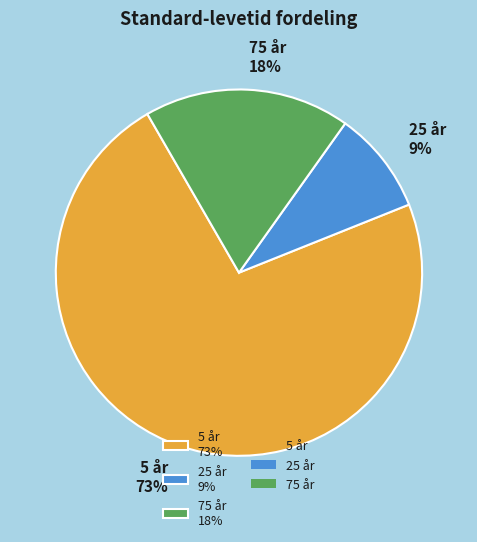

What is the ratio of the value at 25 år 9% to the value at 75 år 18%?

0.5